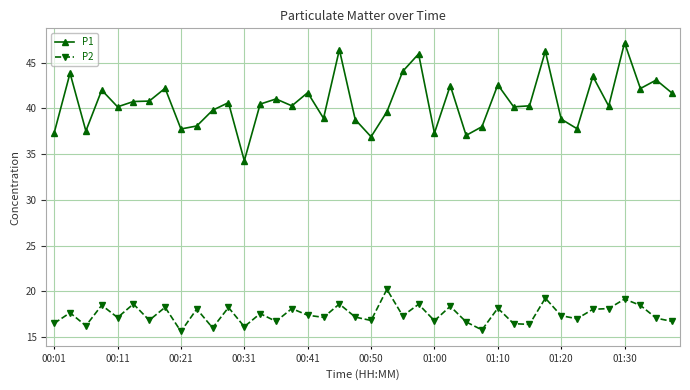

True or false: P2 and P1 cross at least once.

False